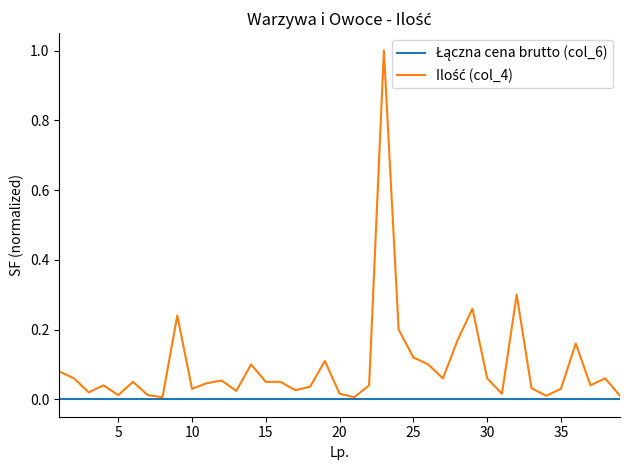

What is the greatest value displayed?

1.0